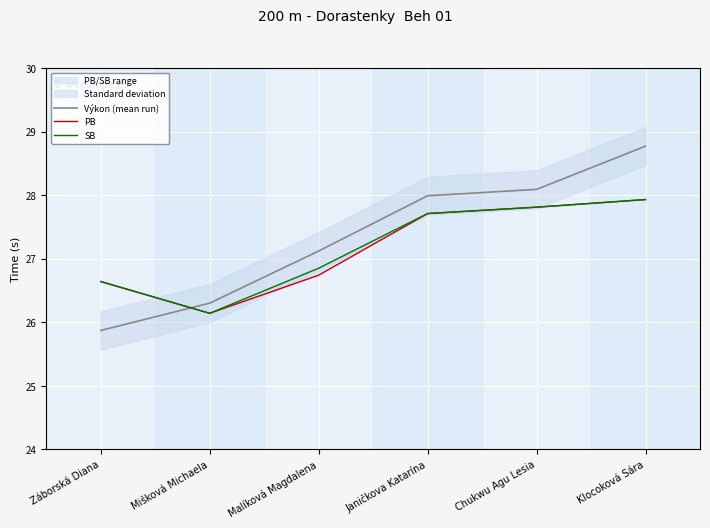

Does the chart display data point markers on the line(s)?

No